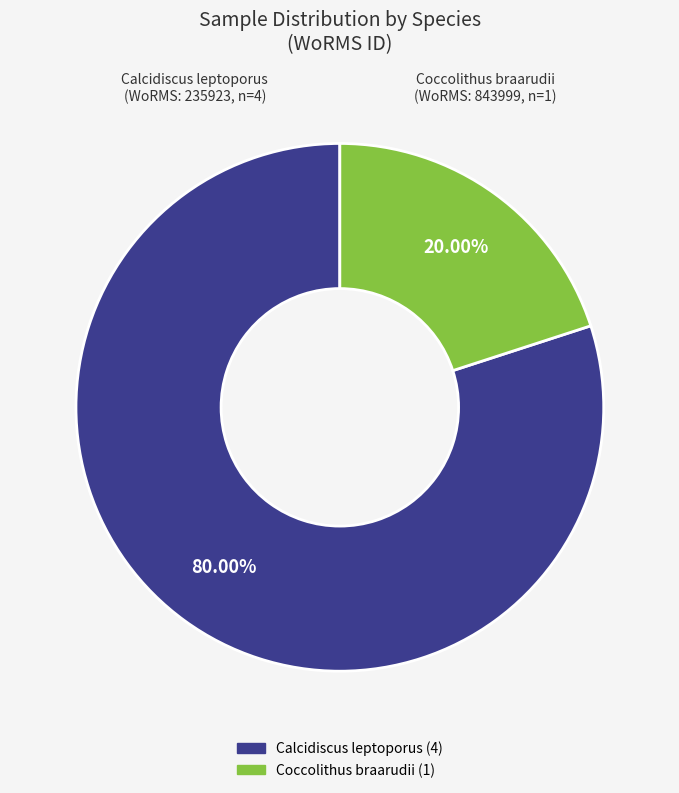

Does any single category account for the majority?

Yes